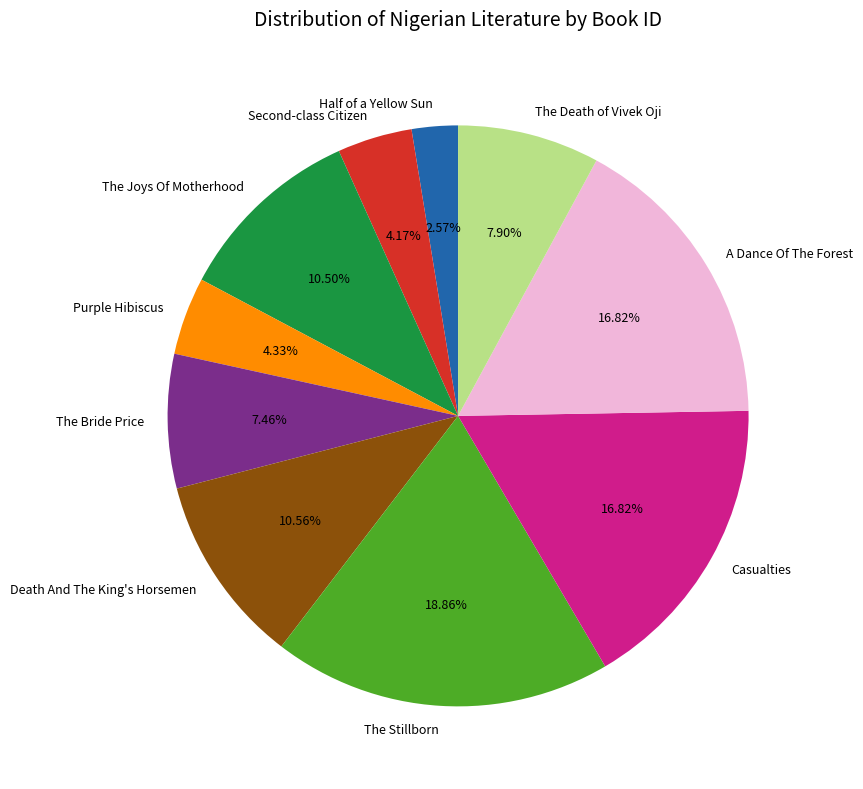

Combined, do The Stillborn and Casualties account for over 50%?

No